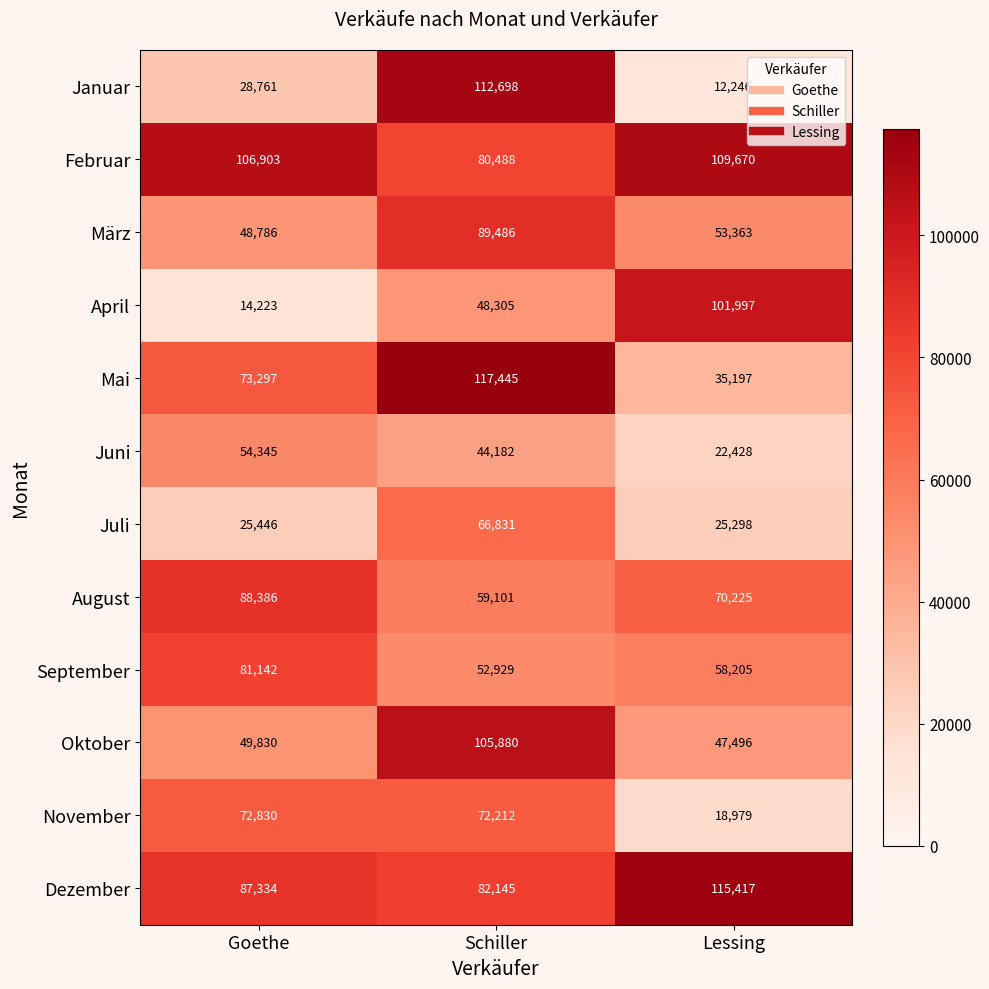

At how many categories does at least one series exceed 96858?

3